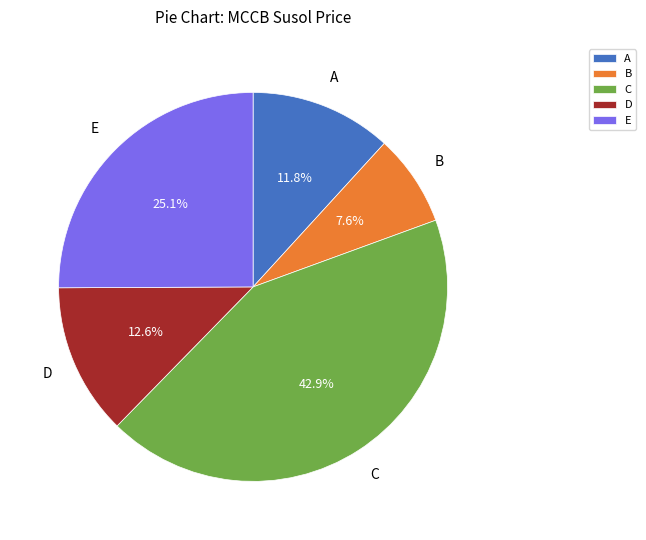

Is there any slice that represents more than half of the pie?

No